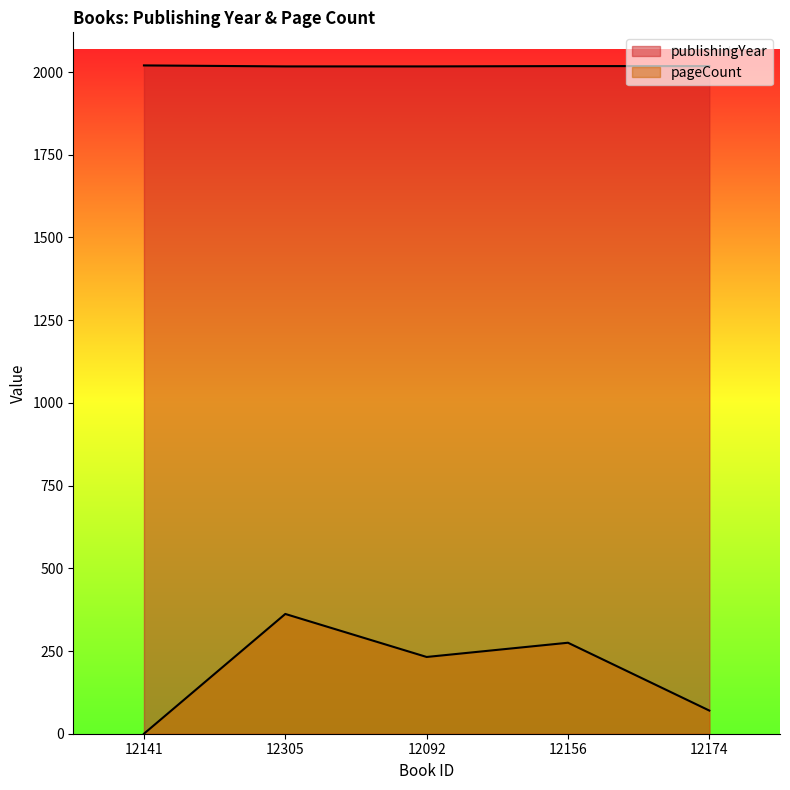

True or false: pageCount and publishingYear intersect in this chart.

False